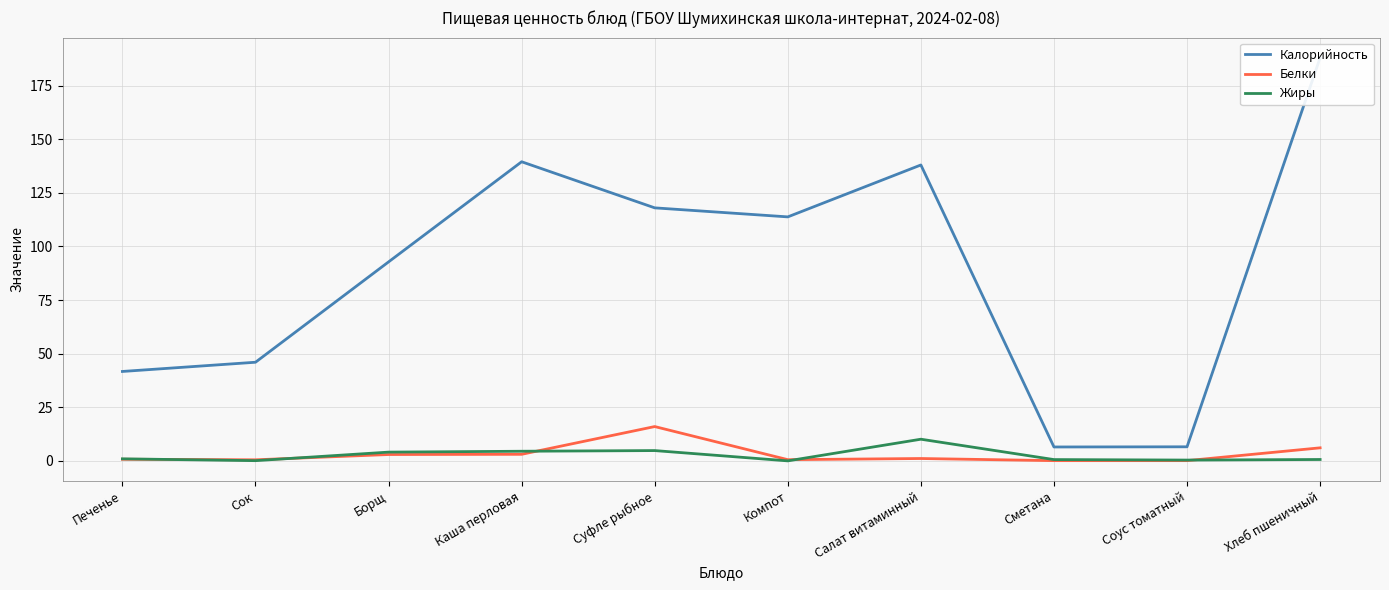

How many data points in Калорийность are above 113?

5